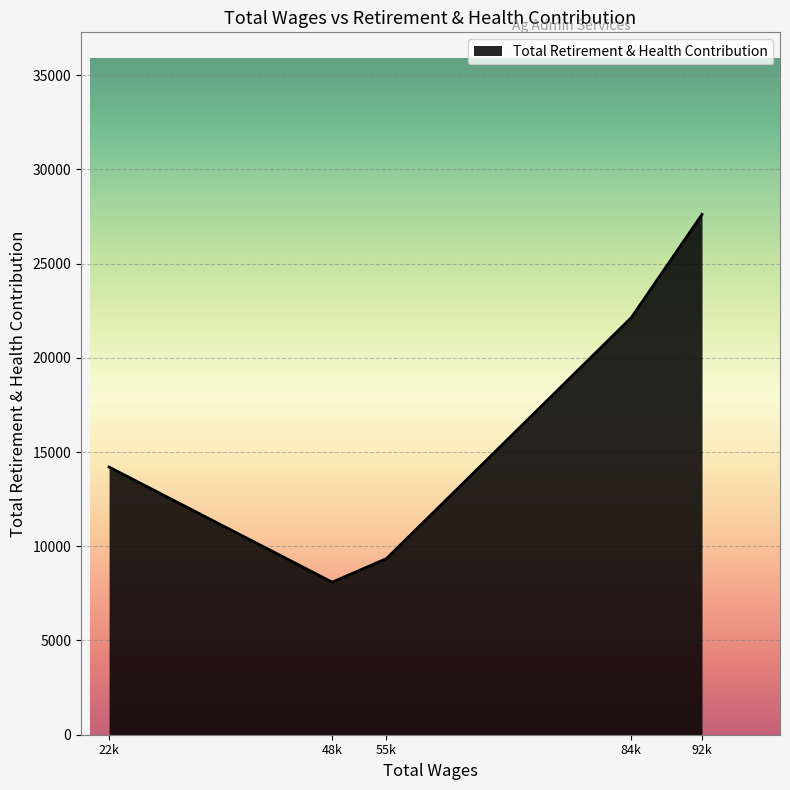

Is it true that the value at 55k is 9345?

True